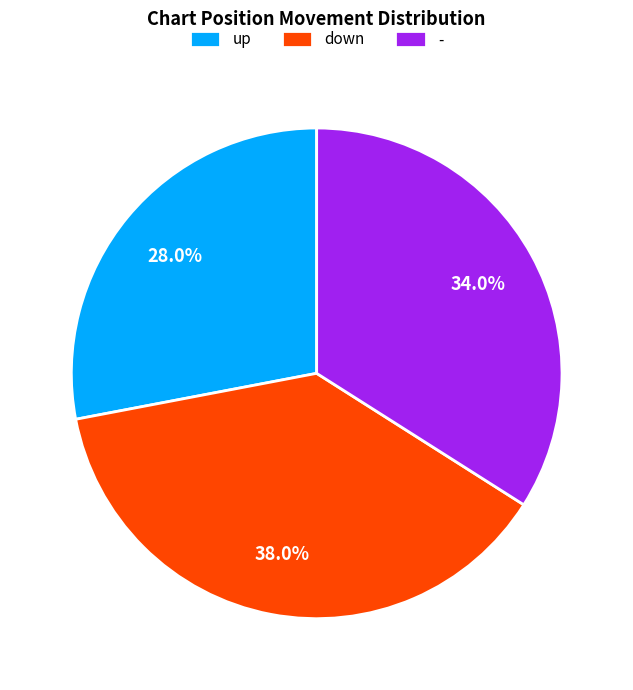

To the nearest percent, what is the average slice percentage?

33%